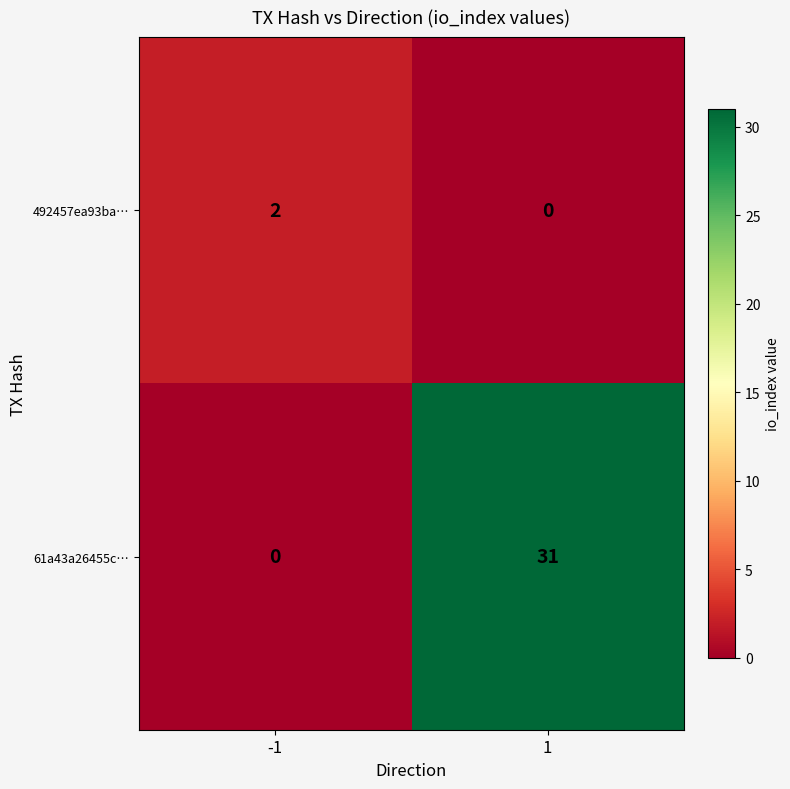

Reading left to right, list all the values displayed in this chart.

492457ea93ba…: -1=2	1=0
61a43a26455c…: -1=0	1=31